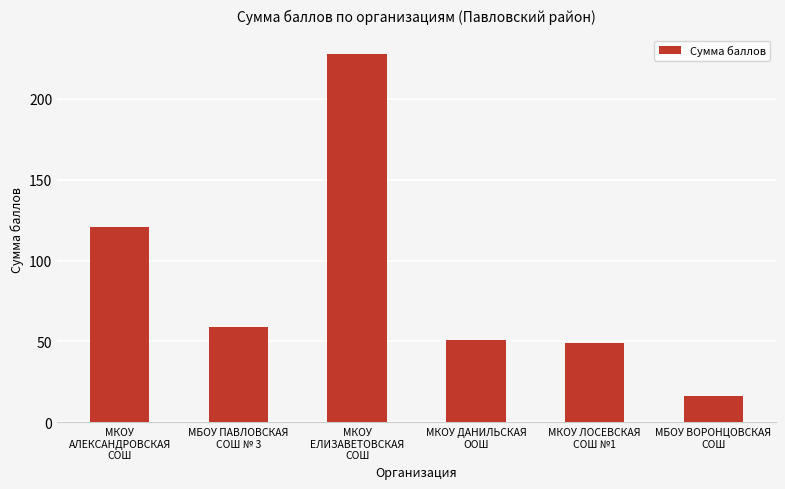

Reading left to right, list all the values displayed in this chart.

МКОУ
АЛЕКСАНДРОВСКАЯ
СОШ=121	МБОУ ПАВЛОВСКАЯ
СОШ № 3=59	МКОУ
ЕЛИЗАВЕТОВСКАЯ
СОШ=228	МКОУ ДАНИЛЬСКАЯ
ООШ=51	МКОУ ЛОСЕВСКАЯ
СОШ №1=49	МБОУ ВОРОНЦОВСКАЯ
СОШ=16